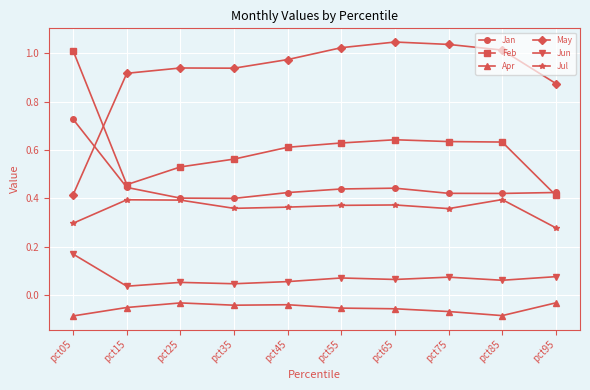

In Jan, how many points are lower than both neighbors (excluding endpoints)?

2